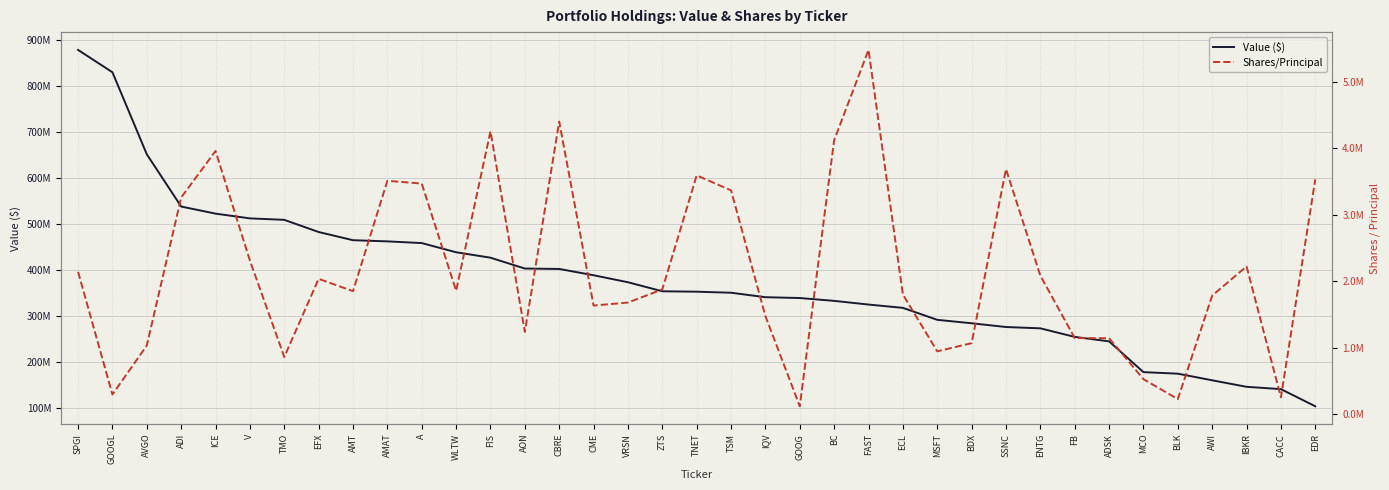

What value does the Value ($) series have at GOOG, to the nearest 10?

339644000